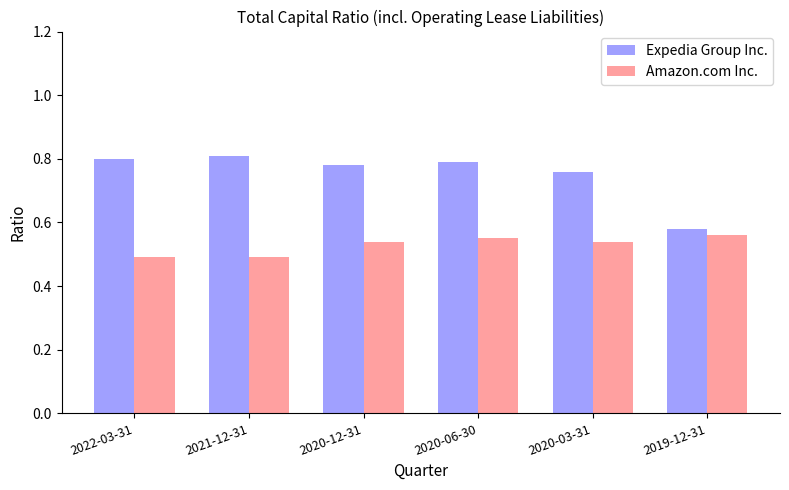

Which series has the largest range (max minus min)?

Expedia Group Inc.